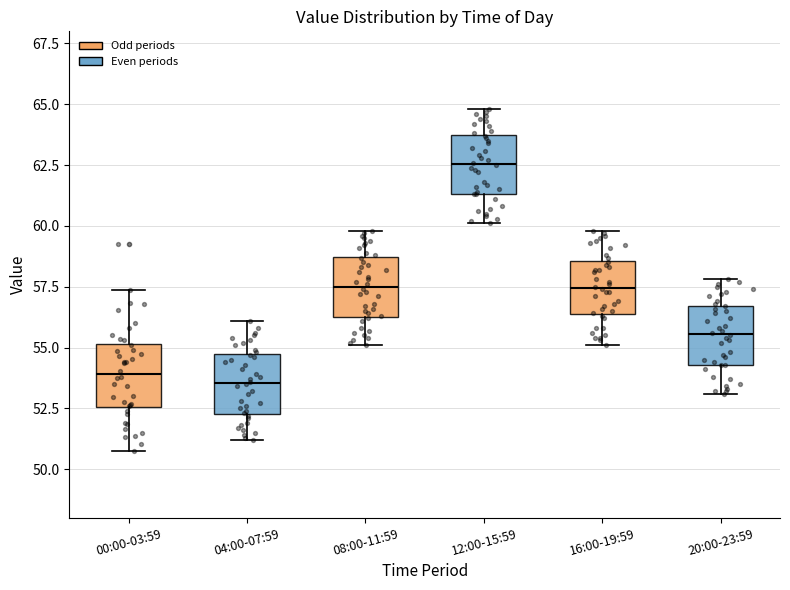

Which box's median line is the highest?

12:00-15:59